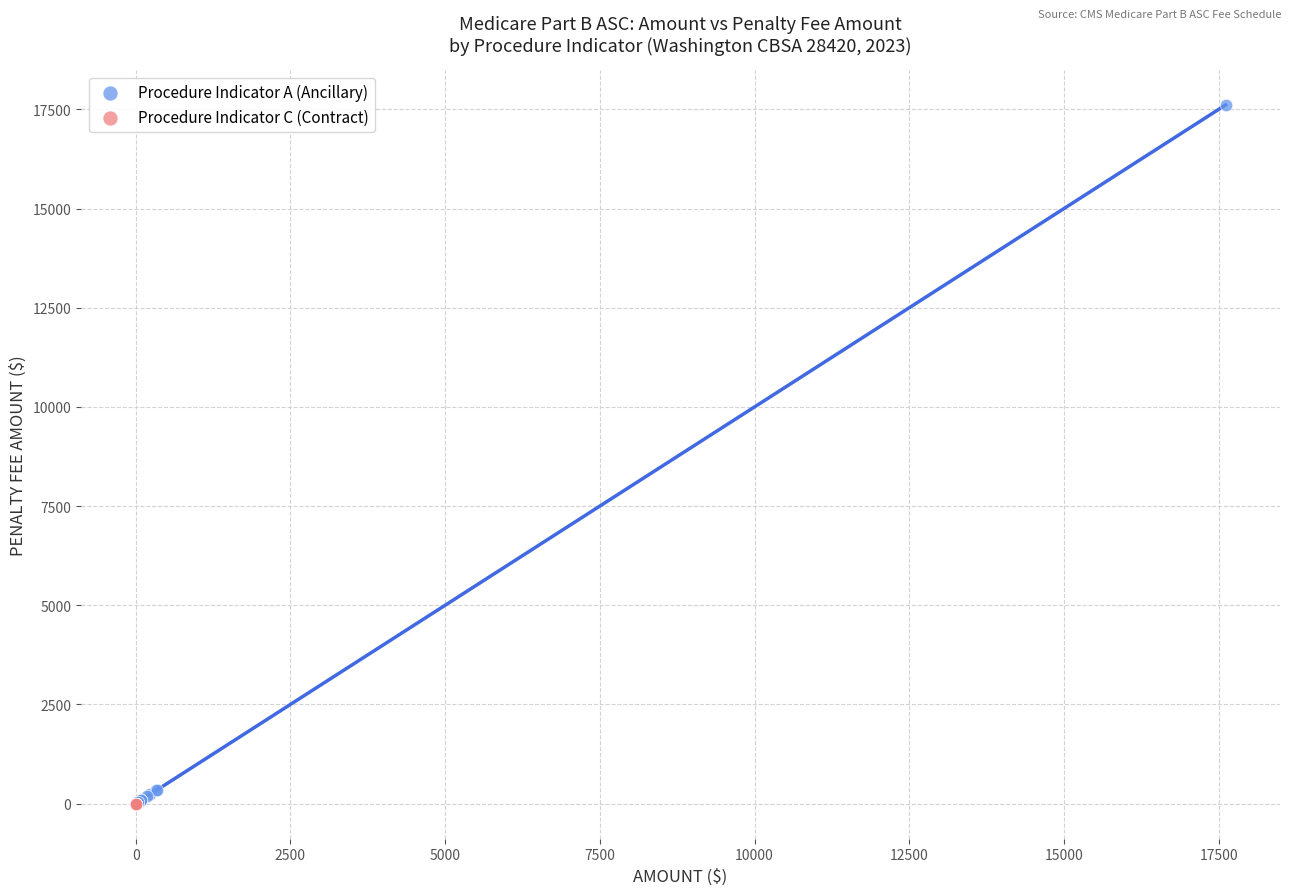

Which series reaches the maximum Y coordinate?

Procedure Indicator A (Ancillary)